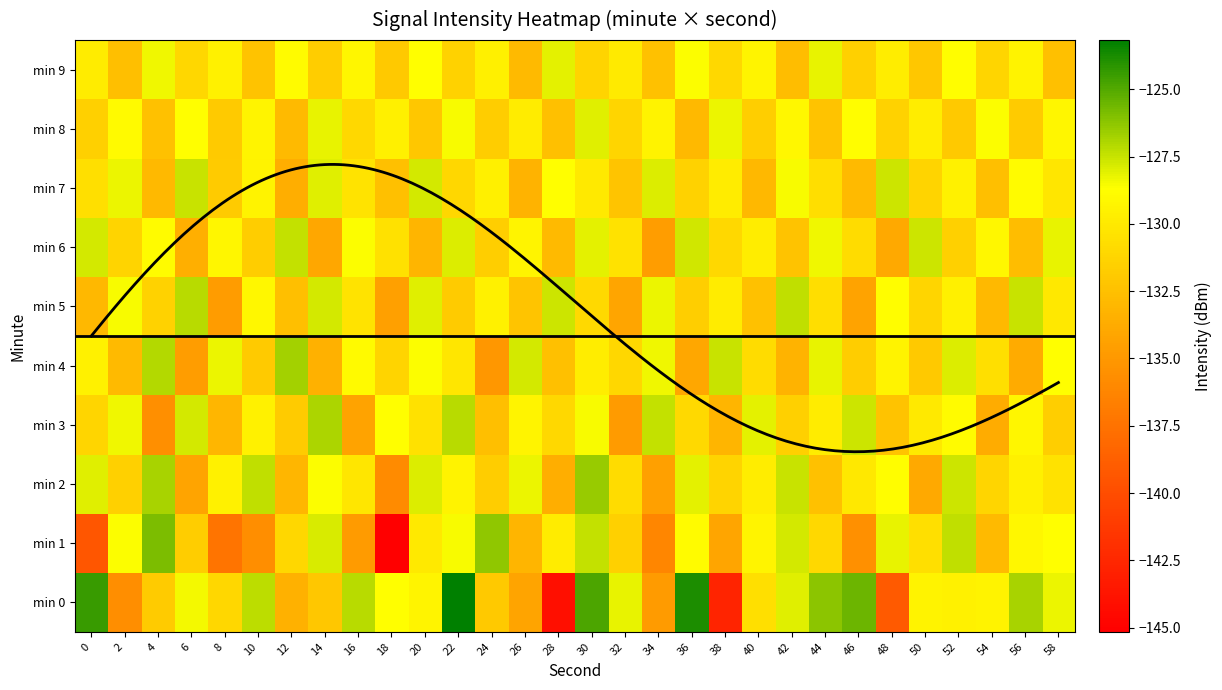

Reading left to right, list all the values displayed in this chart.

0: 0=-124.4	2=-135.7	4=-131.8	6=-128.5	8=-131.1	10=-127.2	12=-133.4	14=-132.1	16=-127.2	18=-128.7	20=-129.3	22=-123.2	24=-132.0	26=-134.2	28=-144.1	30=-124.9	32=-128.2	34=-134.8	36=-123.8	38=-142.7	40=-130.6	42=-128.0	44=-126.2	46=-125.6	48=-139.1	50=-129.4	52=-129.5	54=-129.4	56=-126.9	58=-128.3
1: 0=-139.3	2=-128.6	4=-125.9	6=-131.7	8=-137.4	10=-135.7	12=-131.1	14=-127.9	16=-134.8	18=-145.2	20=-130.0	22=-128.5	24=-126.3	26=-133.2	28=-129.8	30=-127.4	32=-131.5	34=-136.2	36=-128.9	38=-134.1	40=-129.3	42=-127.8	44=-131.0	46=-135.5	48=-128.2	50=-130.6	52=-127.3	54=-132.8	56=-129.1	58=-128.7
2: 0=-128.0	2=-131.5	4=-126.8	6=-134.2	8=-129.5	10=-127.3	12=-133.1	14=-128.6	16=-130.2	18=-135.8	20=-127.9	22=-129.4	24=-131.7	26=-128.3	28=-133.6	30=-126.5	32=-130.8	34=-134.5	36=-128.1	38=-131.3	40=-129.7	42=-127.5	44=-132.4	46=-130.1	48=-128.8	50=-133.9	52=-127.6	54=-131.2	56=-129.6	58=-130.4
3: 0=-131.2	2=-128.4	4=-135.6	6=-127.8	8=-133.1	10=-129.5	12=-131.8	14=-126.9	16=-134.3	18=-128.7	20=-130.5	22=-127.2	24=-132.6	26=-129.3	28=-131.0	30=-128.5	32=-134.8	34=-127.4	36=-130.9	38=-133.2	40=-128.1	42=-131.5	44=-129.8	46=-127.6	48=-132.3	50=-130.0	52=-128.9	54=-133.7	56=-129.2	58=-131.6
4: 0=-129.5	2=-132.8	4=-127.1	6=-134.6	8=-128.3	10=-131.9	12=-126.7	14=-133.4	16=-129.0	18=-131.3	20=-128.6	22=-130.2	24=-135.1	26=-127.8	28=-132.5	30=-129.7	32=-131.1	34=-128.4	36=-134.0	38=-127.5	40=-130.8	42=-133.3	44=-128.2	46=-131.7	48=-129.4	50=-132.0	52=-127.9	54=-130.6	56=-133.8	58=-128.7
5: 0=-133.0	2=-128.5	4=-131.4	6=-127.2	8=-134.7	10=-129.1	12=-132.6	14=-127.8	16=-130.3	18=-134.5	20=-128.0	22=-131.8	24=-129.5	26=-132.2	28=-127.6	30=-130.9	32=-134.1	34=-128.3	36=-131.6	38=-129.8	40=-132.4	42=-127.3	44=-130.7	46=-134.3	48=-128.8	50=-131.2	52=-129.6	54=-132.9	56=-127.5	58=-130.1
6: 0=-127.8	2=-131.3	4=-128.9	6=-133.5	8=-129.2	10=-131.7	12=-127.4	14=-134.0	16=-128.6	18=-130.5	20=-133.2	22=-127.9	24=-131.6	26=-129.3	28=-132.8	30=-128.1	32=-130.4	34=-134.6	36=-127.7	38=-131.0	40=-129.7	42=-132.3	44=-128.4	46=-130.8	48=-133.9	50=-127.6	52=-131.5	54=-129.1	56=-132.7	58=-128.2
7: 0=-130.6	2=-128.3	4=-132.9	6=-127.5	8=-131.8	10=-129.4	12=-133.6	14=-128.0	16=-130.3	18=-132.5	20=-127.8	22=-131.1	24=-129.6	26=-133.3	28=-128.7	30=-130.0	32=-132.2	34=-127.9	36=-131.4	38=-129.8	40=-133.0	42=-128.5	44=-130.7	46=-132.8	48=-127.6	50=-131.3	52=-129.5	54=-132.6	56=-128.9	58=-130.2
8: 0=-131.5	2=-129.0	4=-132.4	6=-128.7	8=-131.9	10=-129.3	12=-132.8	14=-128.2	16=-131.0	18=-129.6	20=-132.1	22=-128.5	24=-131.7	26=-129.8	28=-132.5	30=-128.0	32=-131.2	34=-129.4	36=-132.9	38=-128.3	40=-131.6	42=-129.1	44=-132.3	46=-128.8	48=-131.4	50=-129.7	52=-132.0	54=-128.6	56=-131.8	58=-129.2
9: 0=-129.8	2=-132.6	4=-128.4	6=-131.1	8=-129.5	10=-132.3	12=-128.9	14=-131.7	16=-129.2	18=-132.0	20=-128.7	22=-131.4	24=-129.6	26=-132.8	28=-128.1	30=-131.3	32=-129.9	34=-132.4	36=-128.6	38=-131.0	40=-129.3	42=-132.7	44=-128.2	46=-131.5	48=-129.7	50=-132.1	52=-128.8	54=-131.2	56=-129.4	58=-132.5